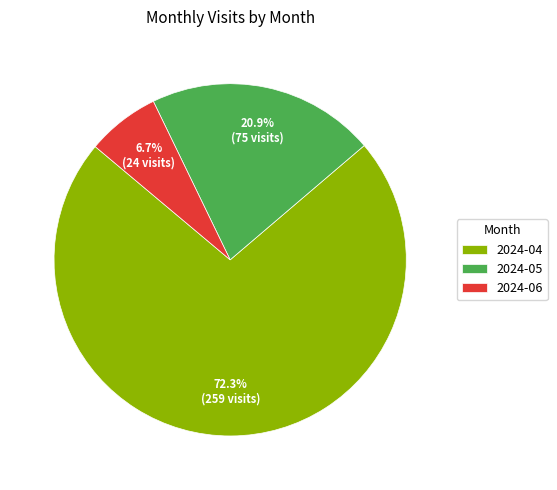

How many slices are in this pie chart?

3